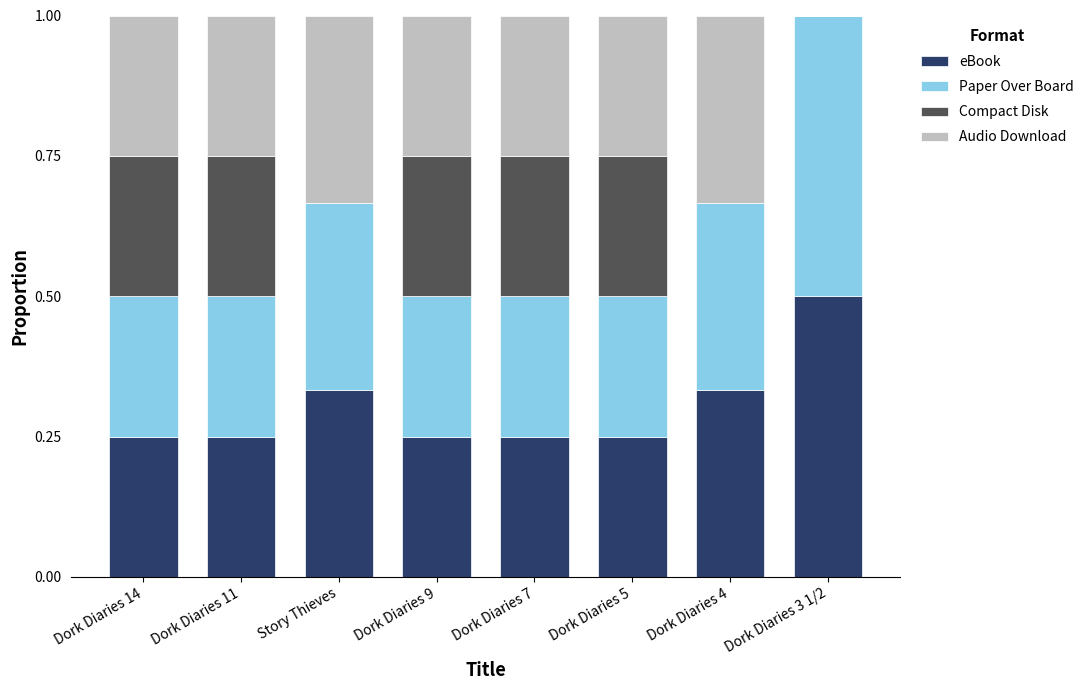

At which label does eBook reach its peak?

Dork Diaries 3 1/2